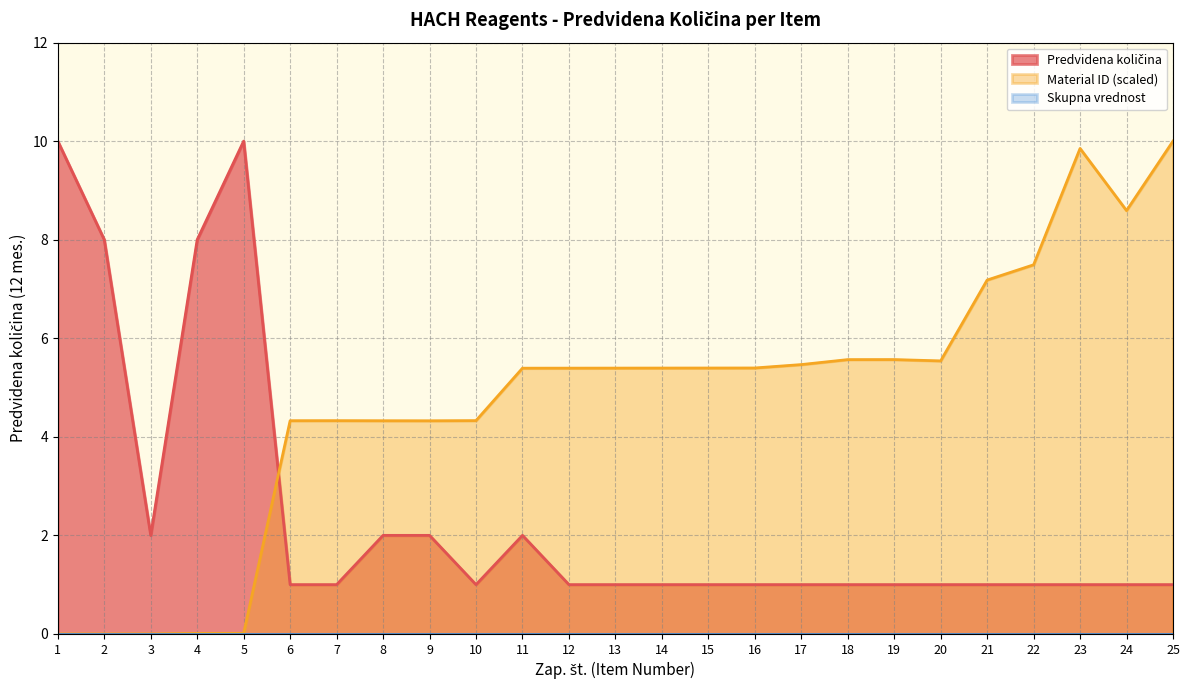

At 2, list the series in order from largest to smallest.

Predvidena količina, Material ID